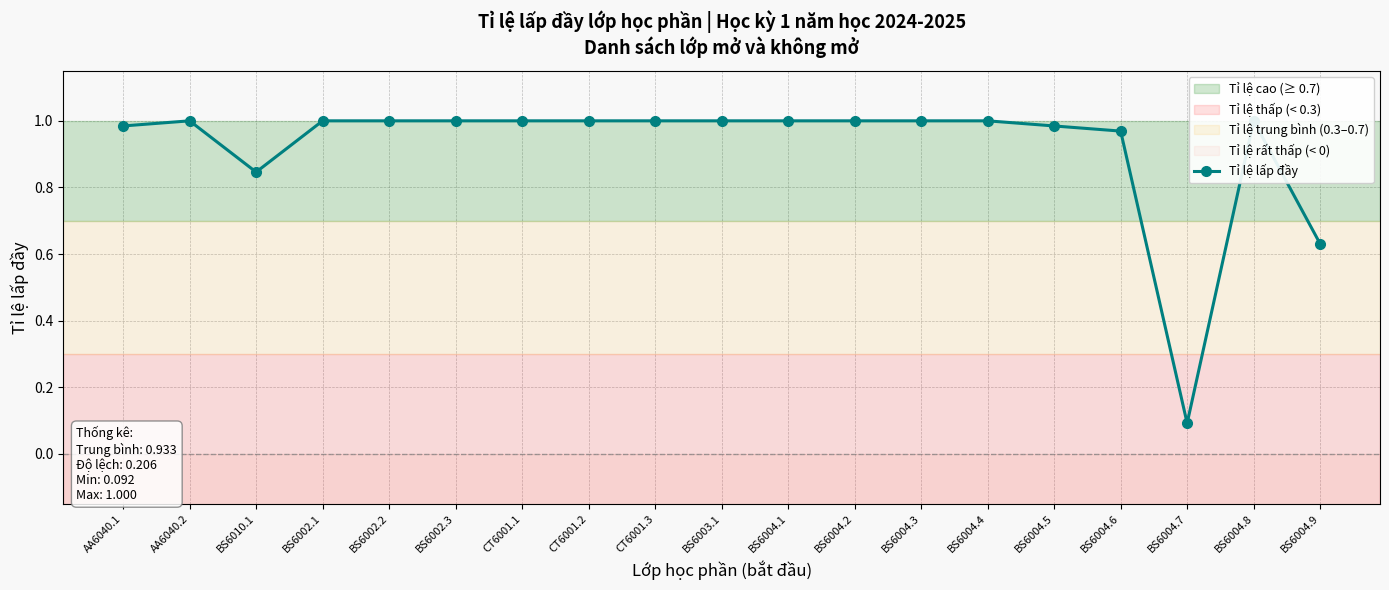

Is this an area chart (filled region under the line)?

No